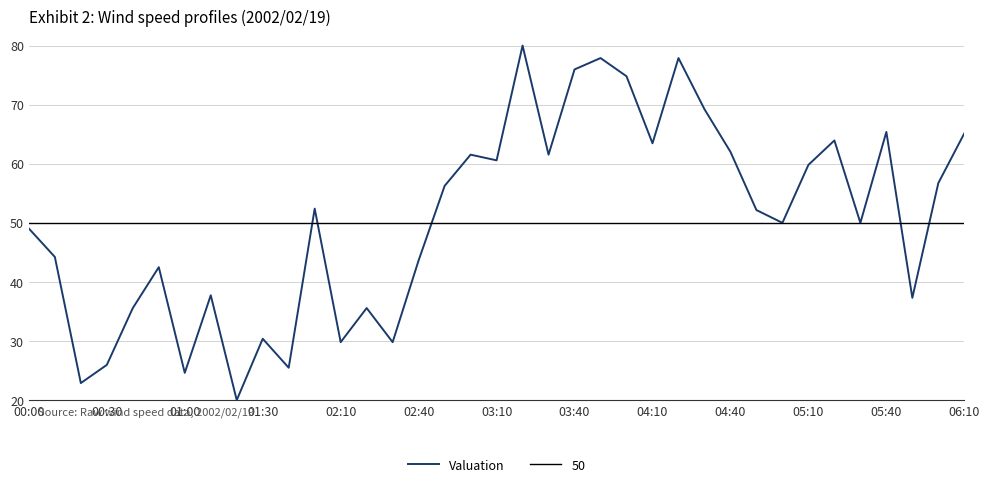

How many data points are above 52?

19